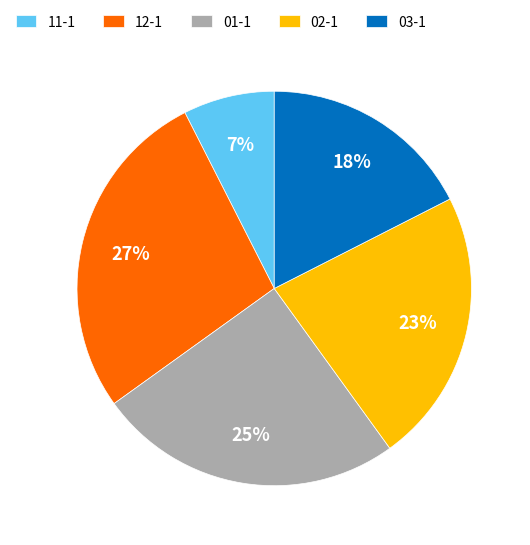

Does 12-1 represent more than half of the total?

No